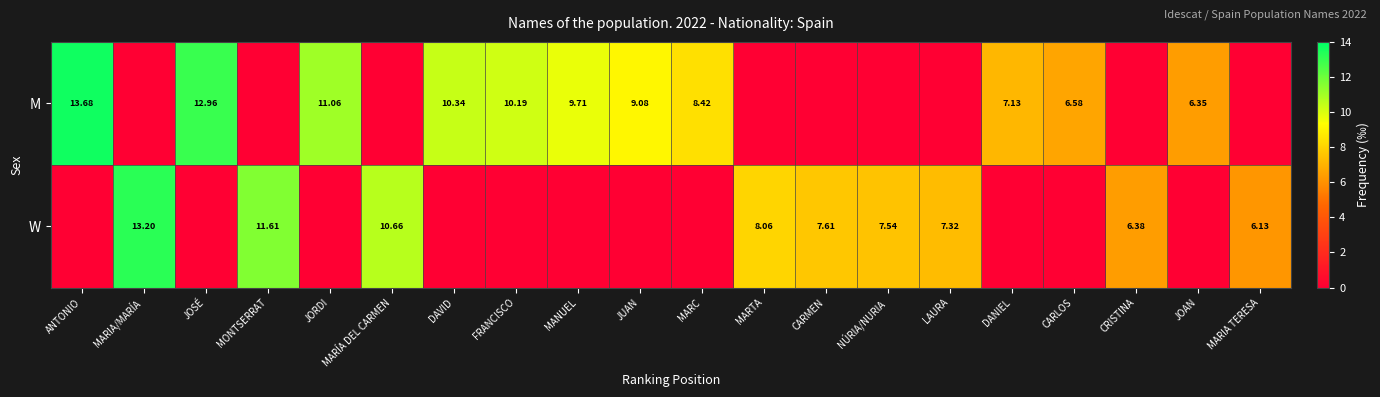

Is the value of M at DAVID greater than the value of W at MARIA TERESA?

Yes